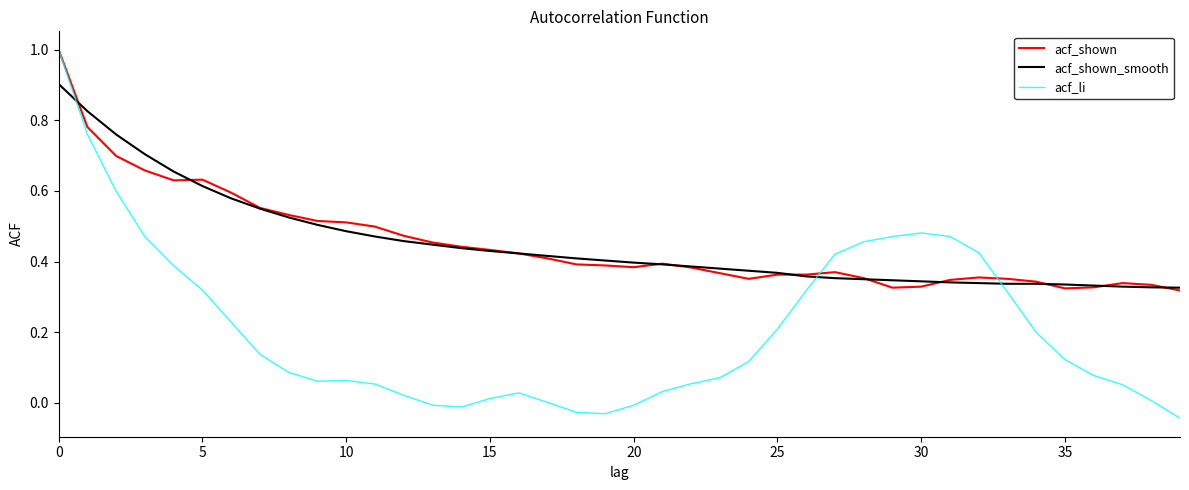

Which series has the largest range (max minus min)?

acf_li